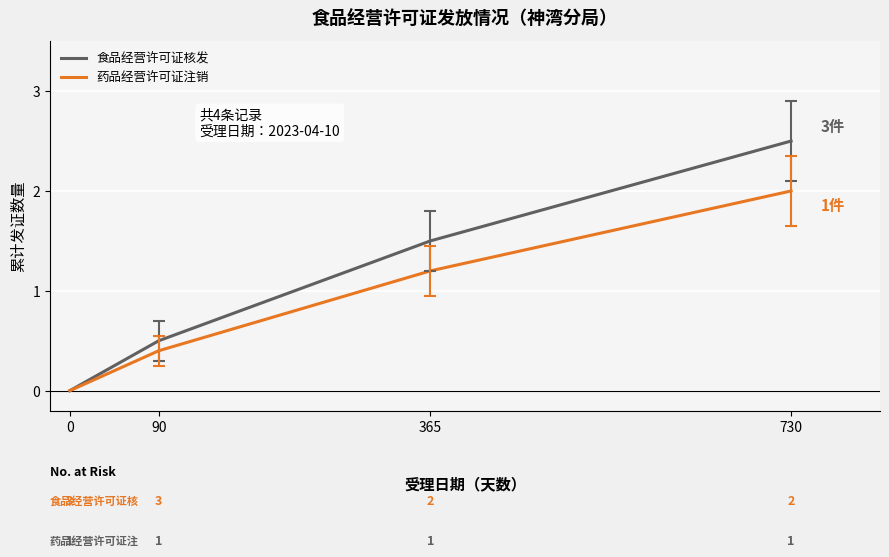

How many values in the 食品经营许可证核发 series are below 1?

2